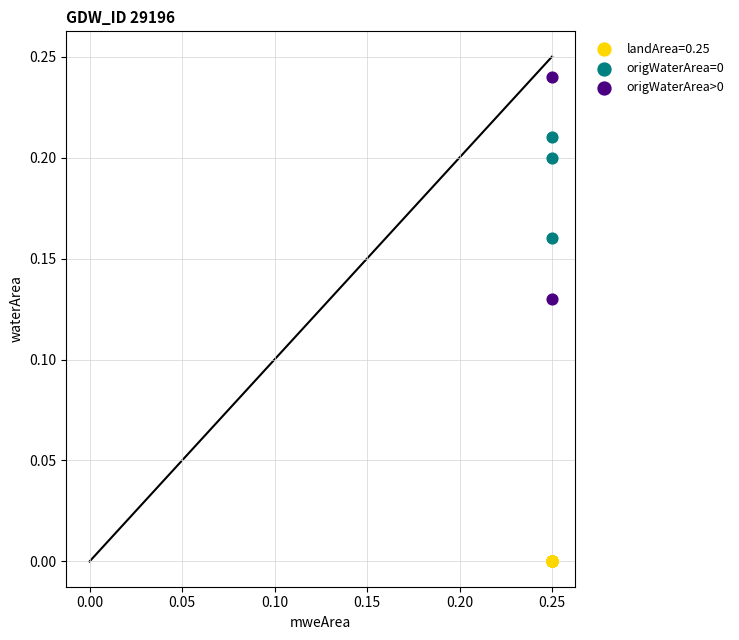

What are all the series names shown in the legend?

landArea=0.25, origWaterArea=0, origWaterArea>0